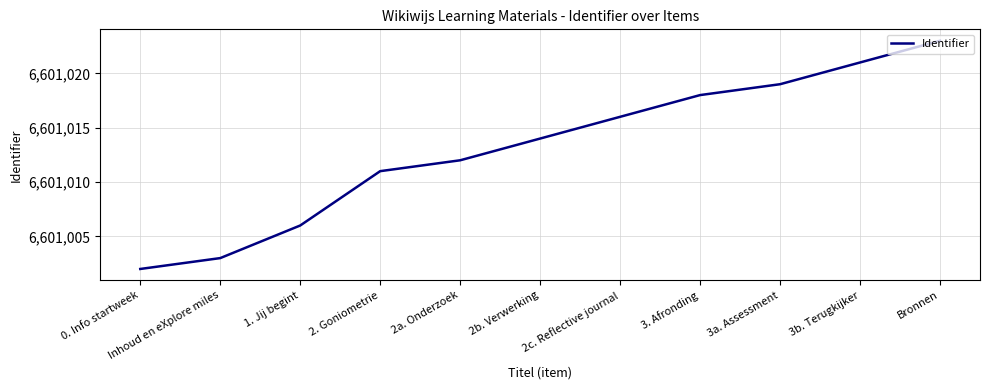

True or false: the data has more than 0 interior local peaks.

False